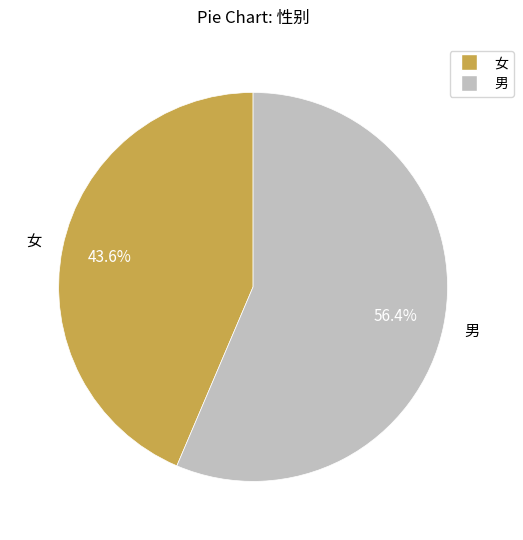

Rank the categories by value from highest to lowest.

男, 女